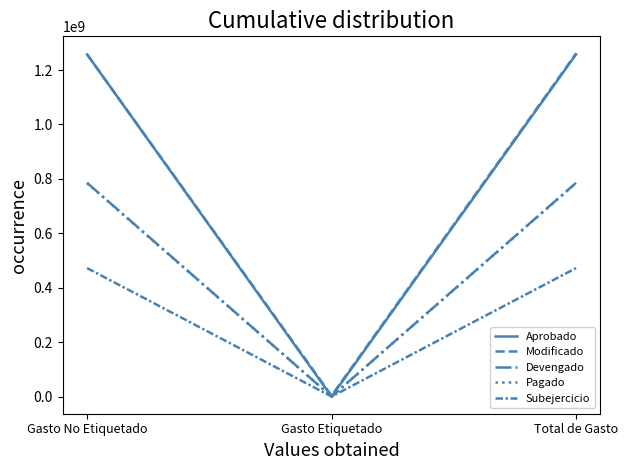

How many values in the Subejercicio series are below 472126840?

1